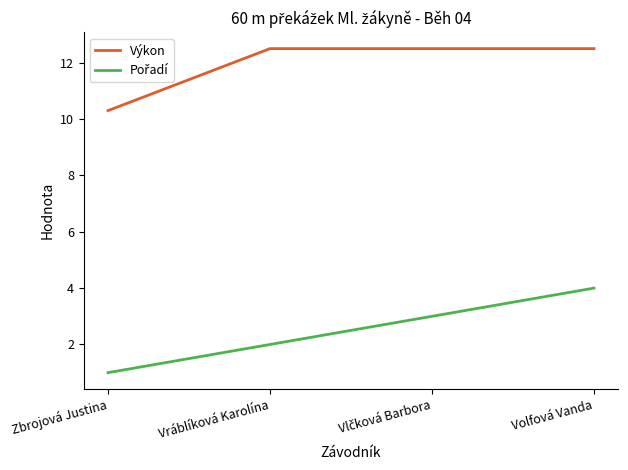

At which label does Výkon reach its minimum?

Zbrojová Justina